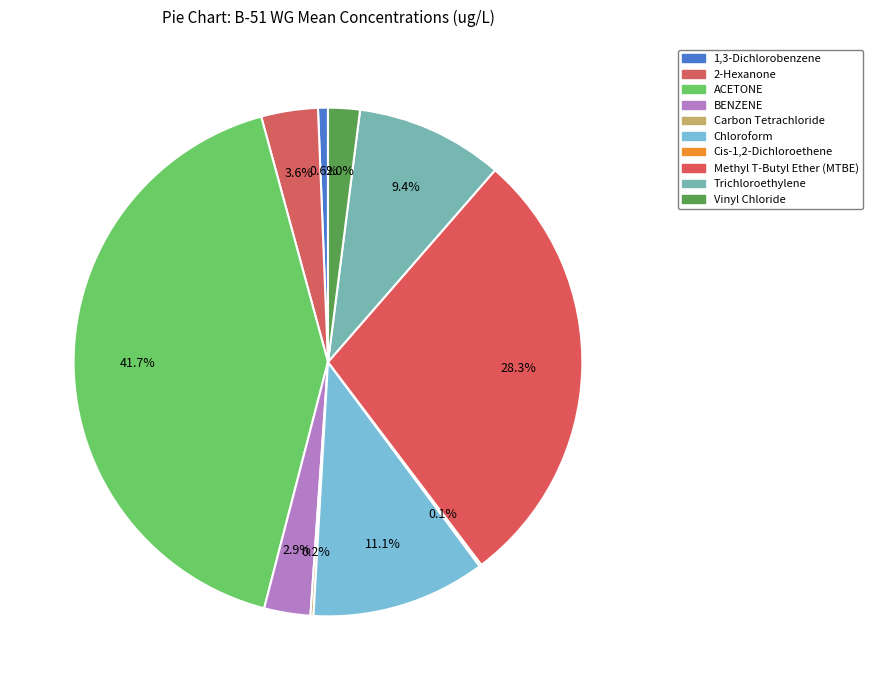

What is the change in value from ACETONE to Carbon Tetrachloride?

-337.8